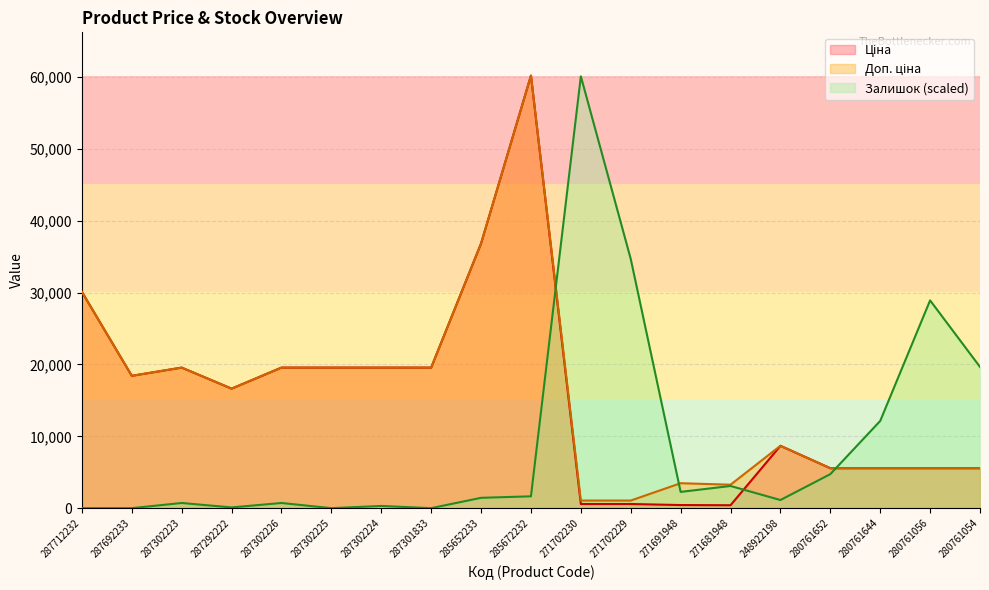

What is the maximum value for Ціна?

60205.6